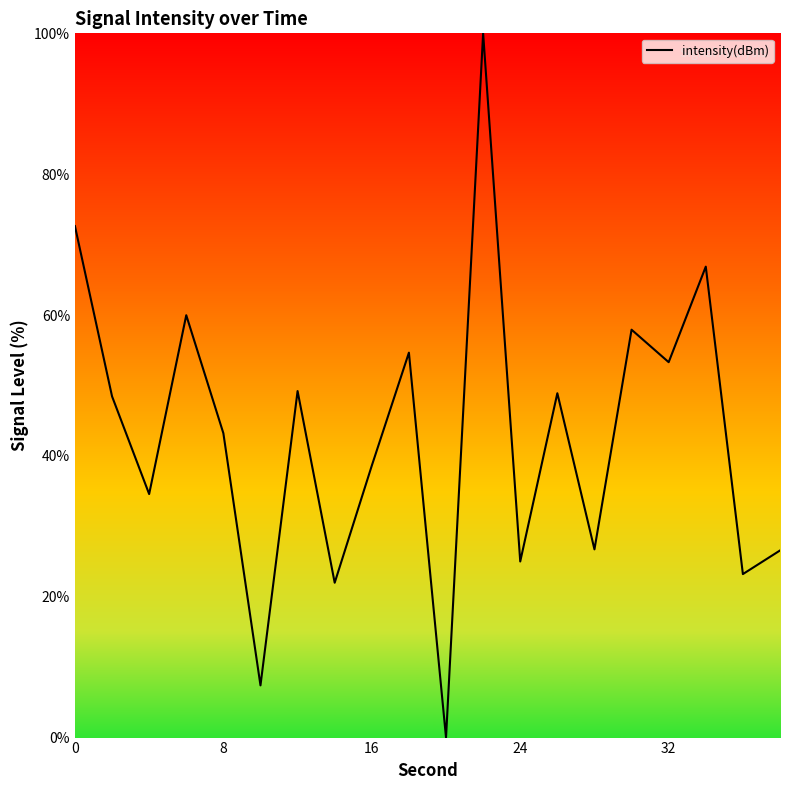

What is the greatest value displayed?

100.0